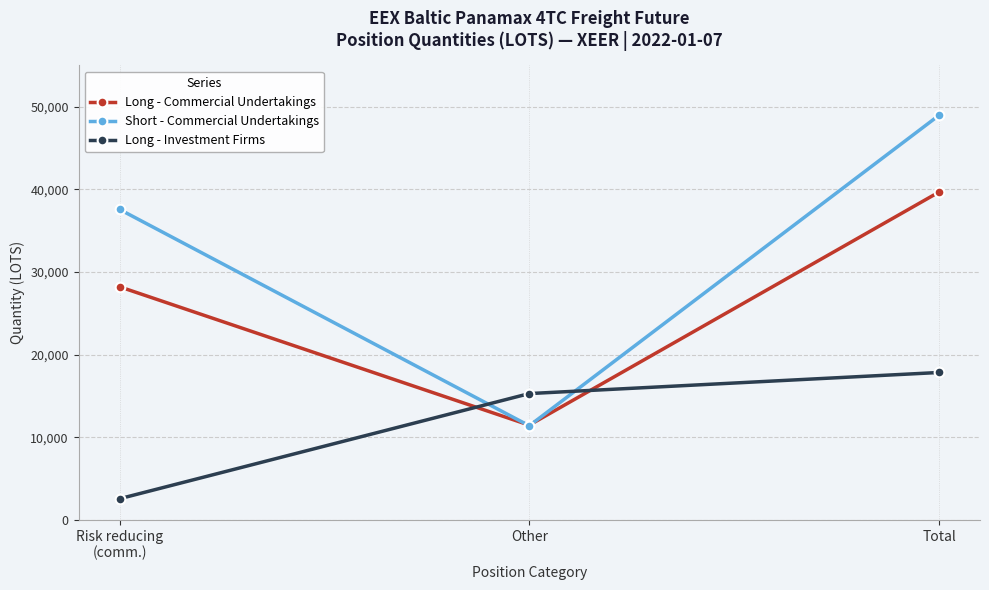

Reading left to right, transcribe all the data shown in this chart.

Long - Commercial Undertakings: 28212.8	11463.8	39676.5
Short - Commercial Undertakings: 37578.8	11388.4	48967.2
Long - Investment Firms: 2553.0	15284.0	17837.0